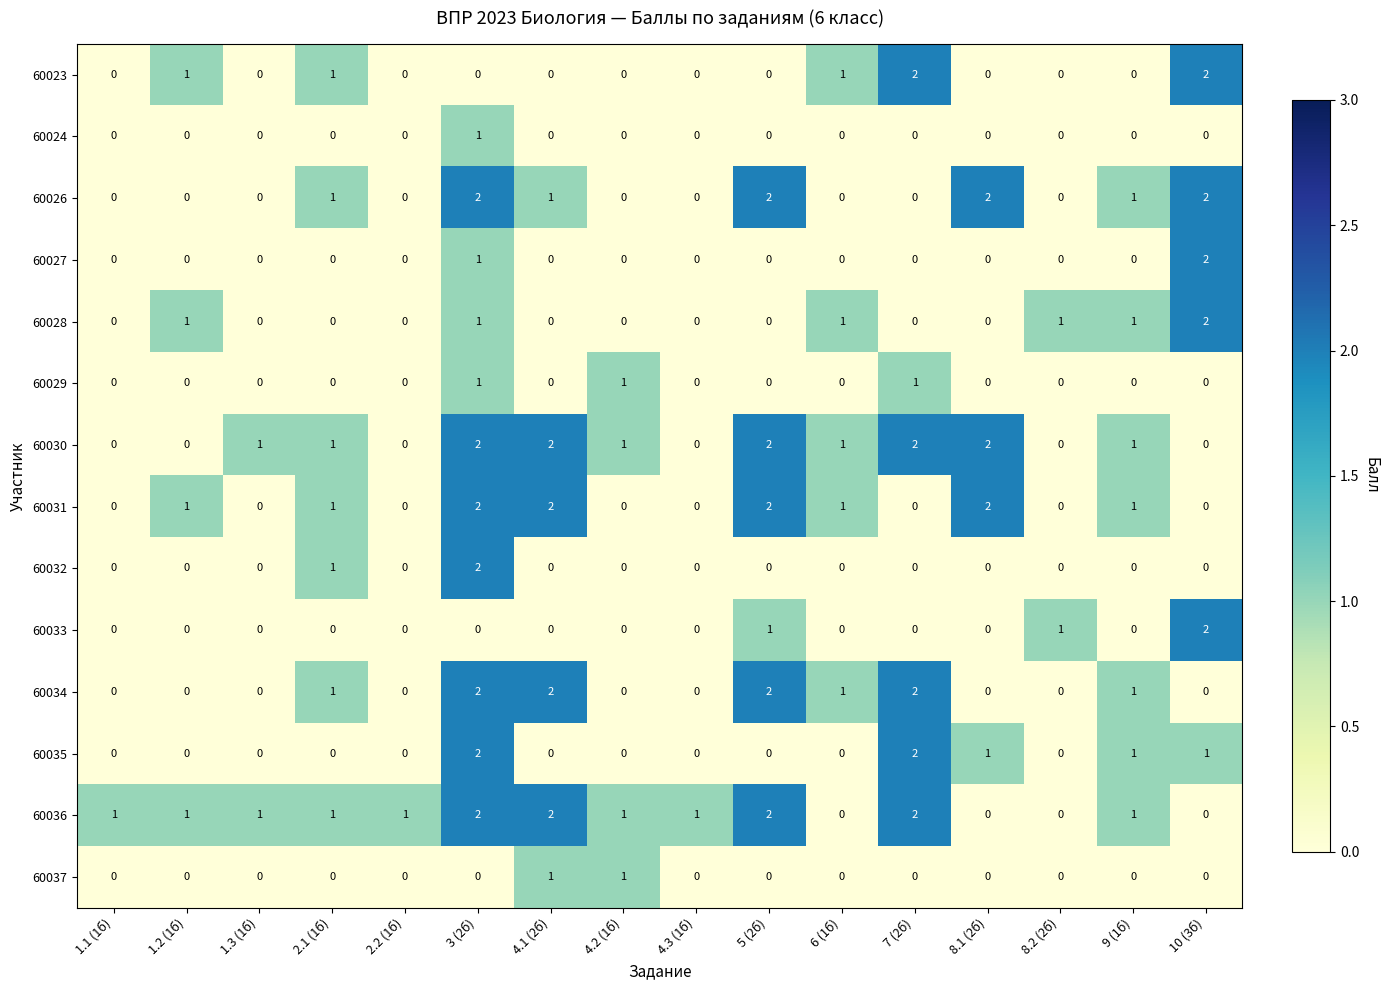

The 60033 series shows 0 at 2.2 (1б). True or false?

True